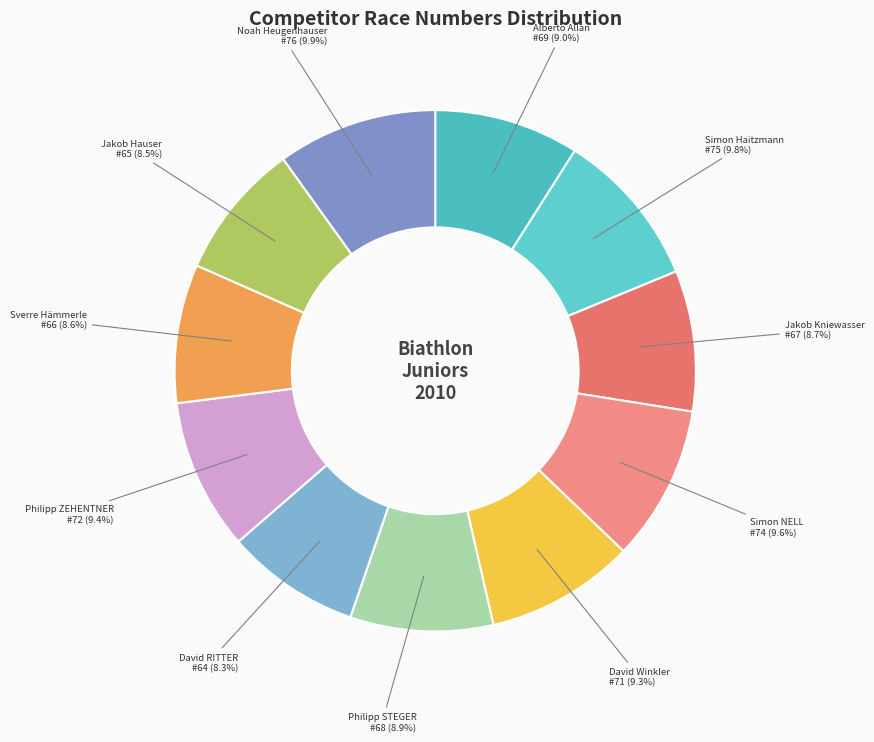

Combined, what portion of the pie is Simon Haitzmann and Simon NELL?

19.4%